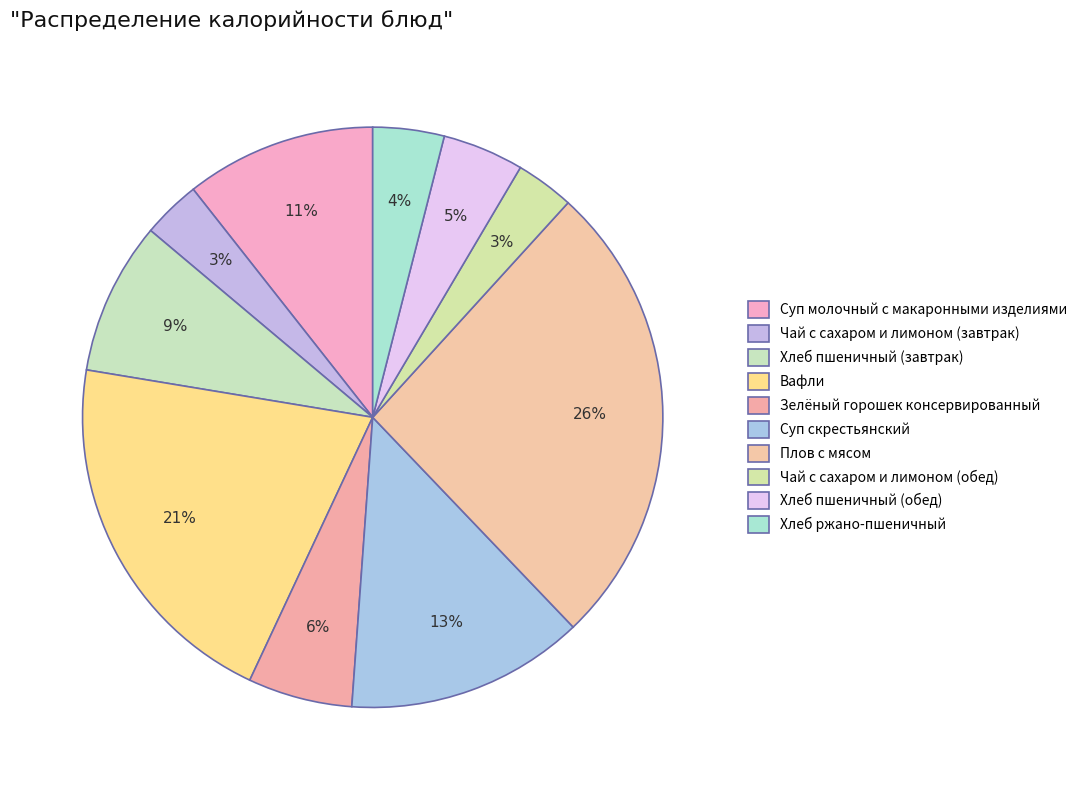

Count the number of slices in the pie.

10